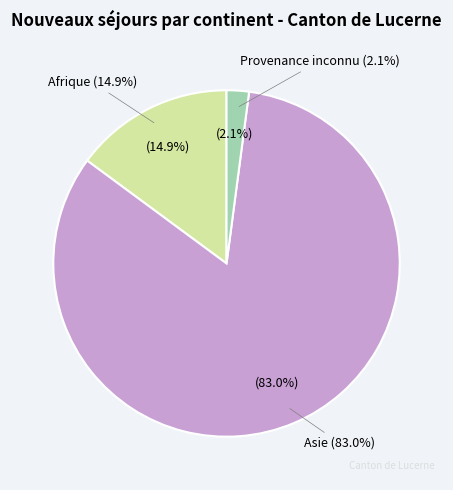

Which category has the biggest portion of the pie?

Asie